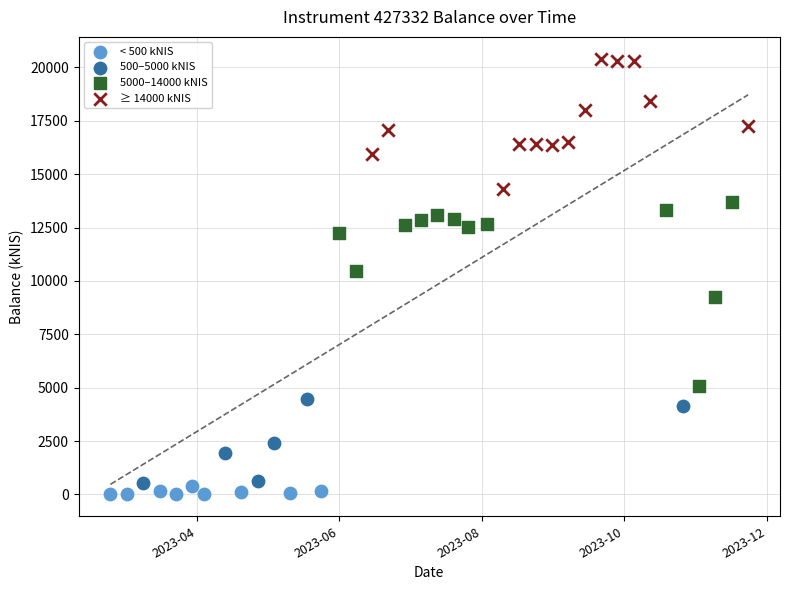

Which series has the widest spread of Y values?

5000–14000 kNIS